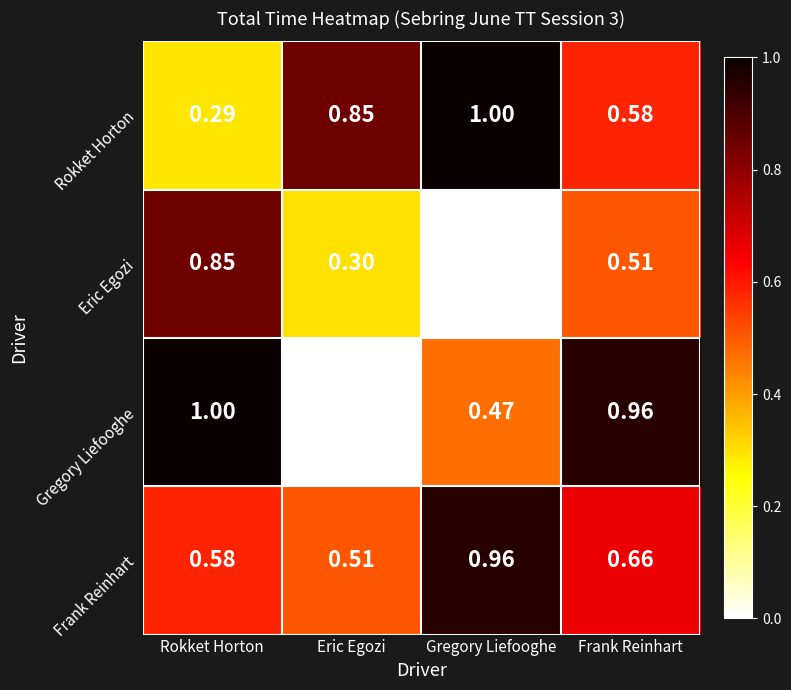

Rank the categories by Eric Egozi value from highest to lowest.

Rokket Horton, Frank Reinhart, Eric Egozi, Gregory Liefooghe